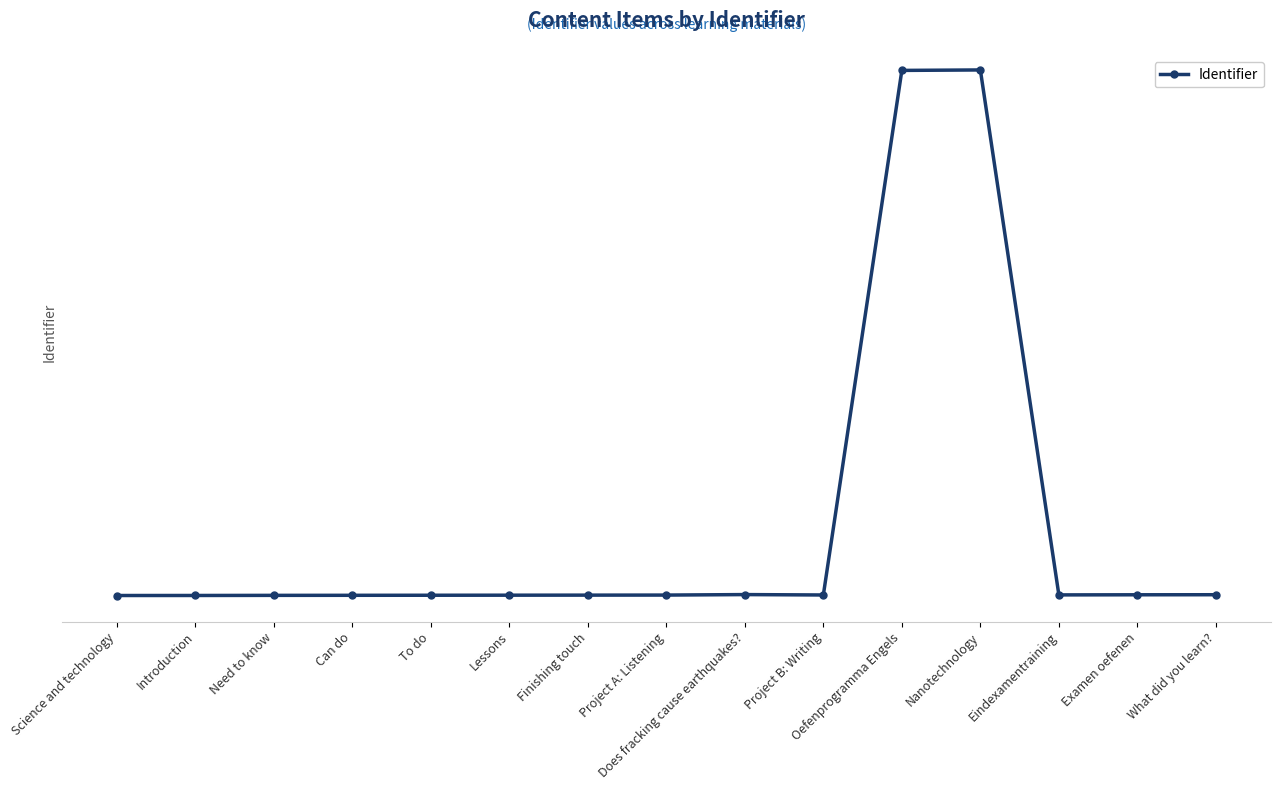

Approximately how many times larger is the value at Does fracking cause earthquakes? compared to Can do?

1.0